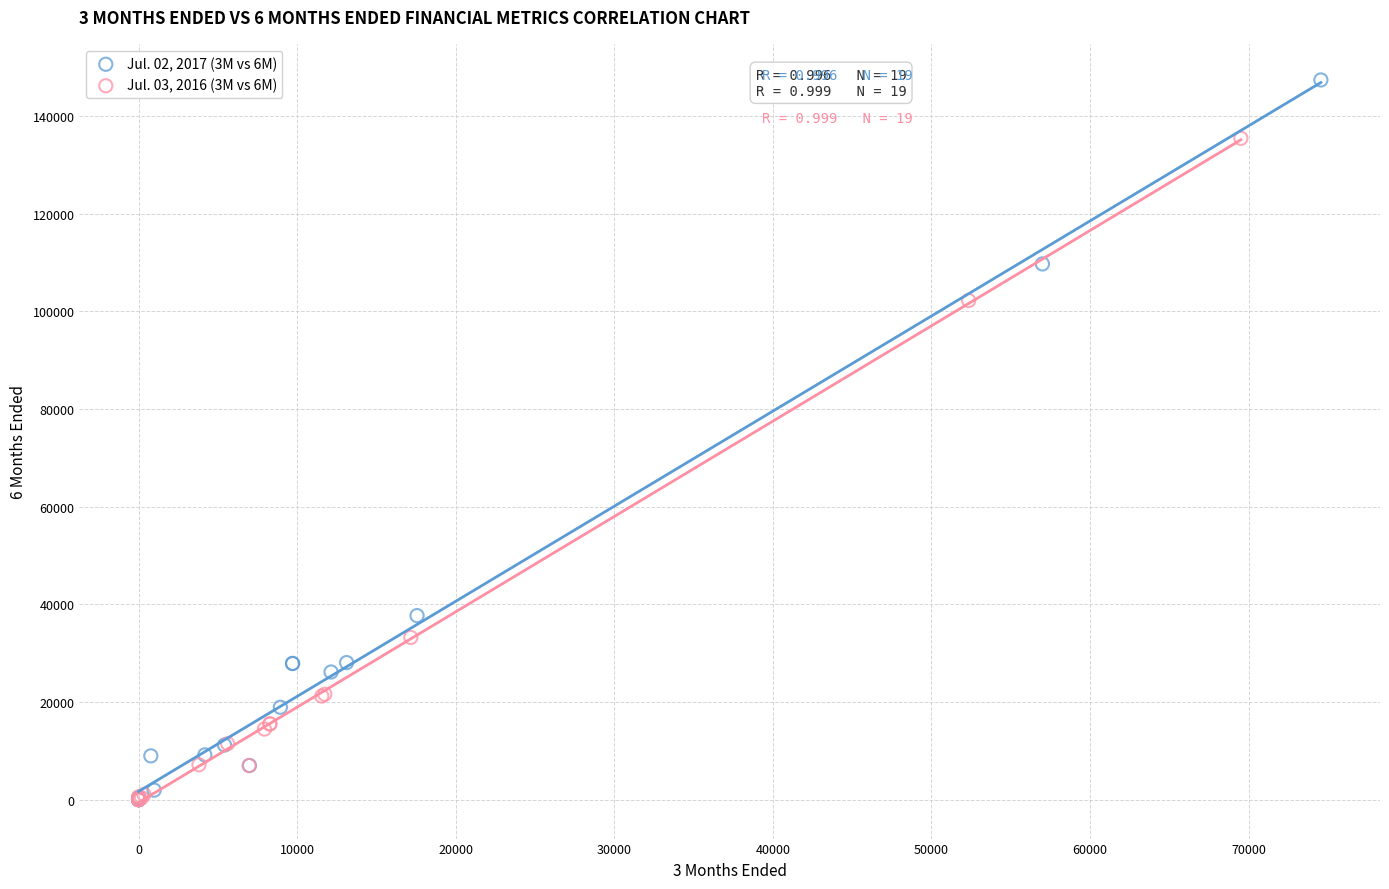

Which series contains the highest Y value?

Jul. 02, 2017 (3M vs 6M)